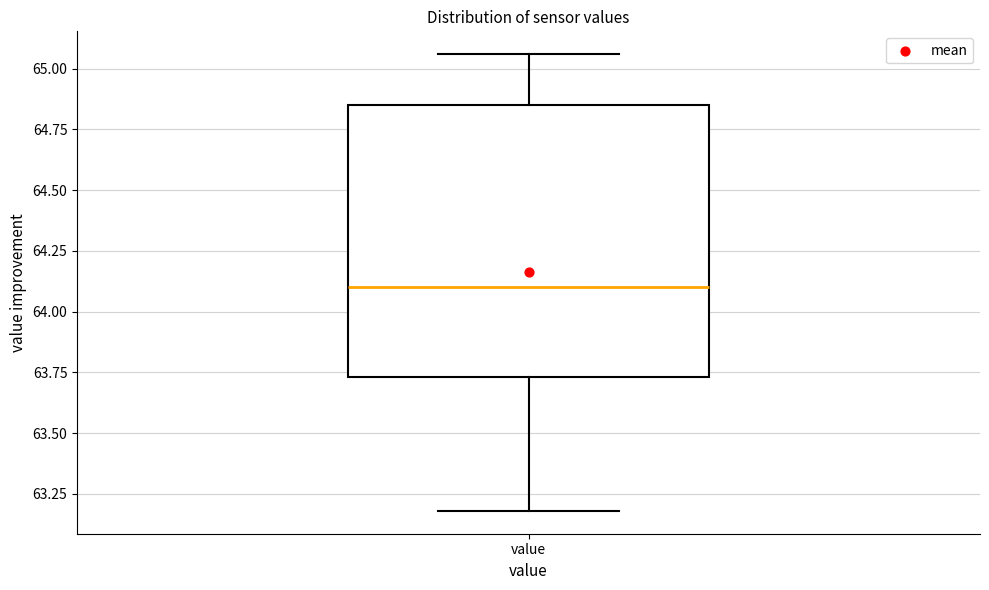

Read this box plot against the y-axis: the position of the median line, the range covered by the box, and the ends of both whiskers. The values are not printed on the chart, so give them approximately, as read against the axis.

median 64.10, box 63.75 to 64.85, whiskers 63.20 to 65.05